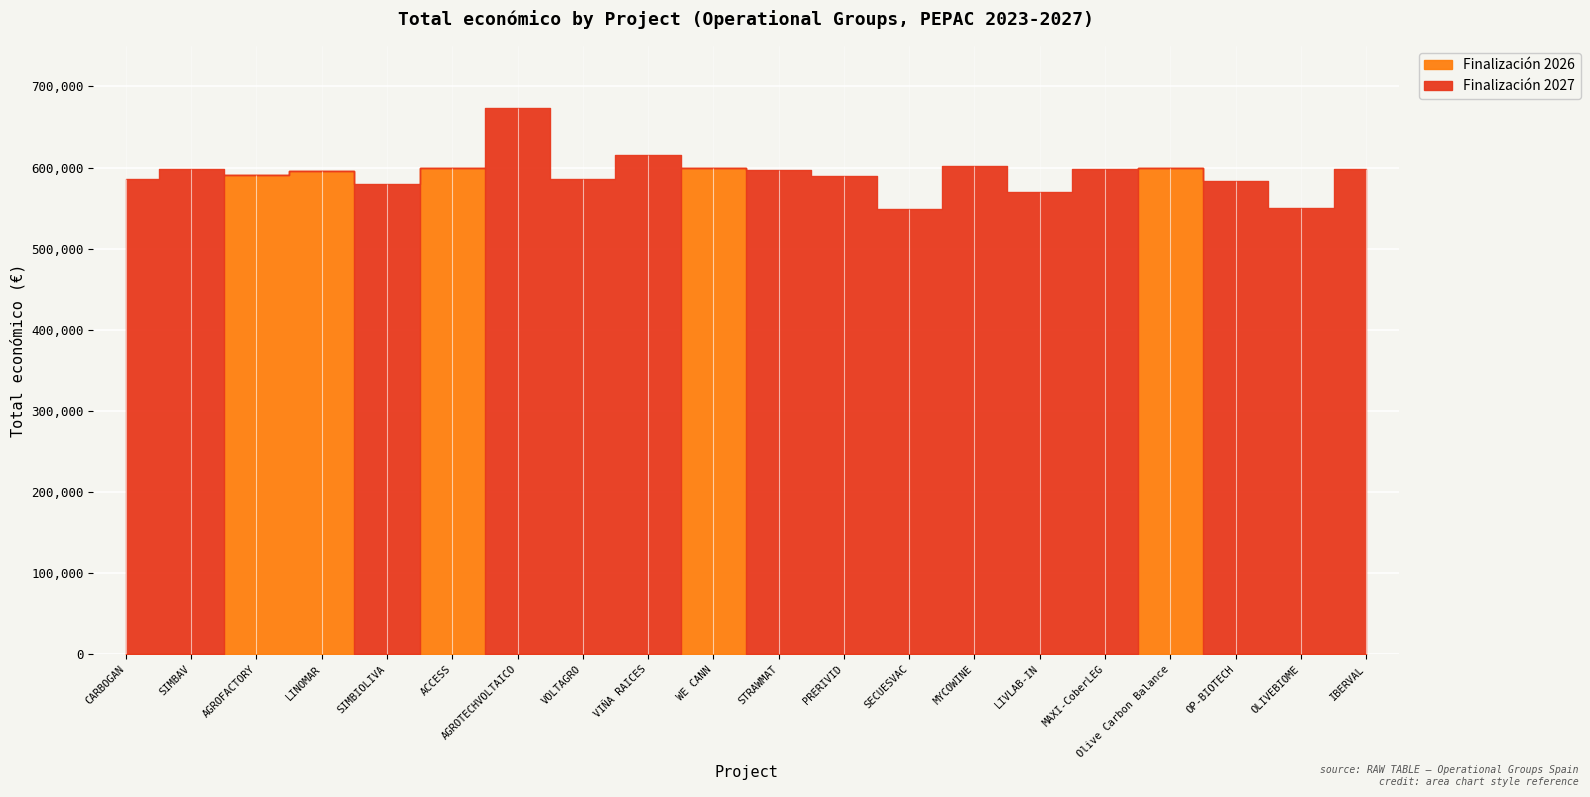

Count the number of categories in the chart.

20